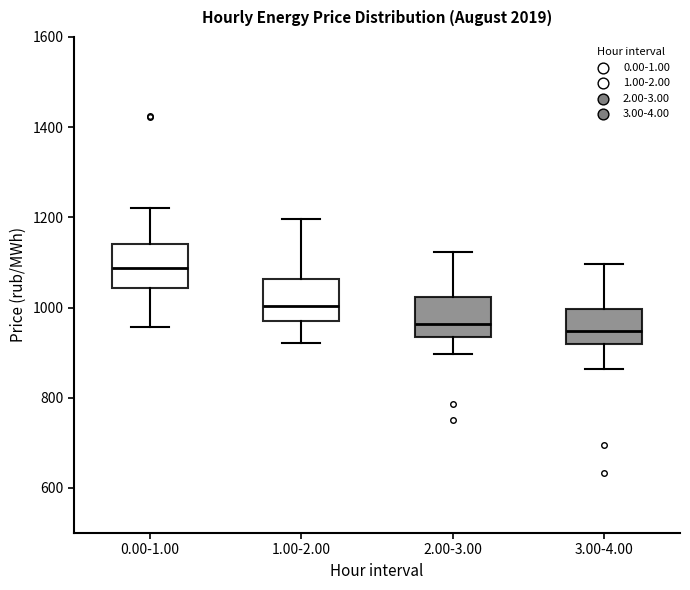

Where is the upper edge of the box for 3.00-4.00 on the y-axis? The values are not printed on the chart, so give them approximately, as read against the axis.

1000